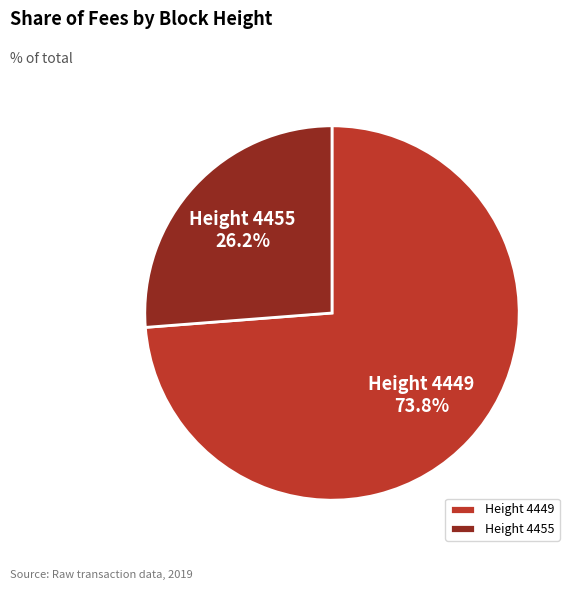

Does Height 4449 account for over 50% of the chart?

Yes